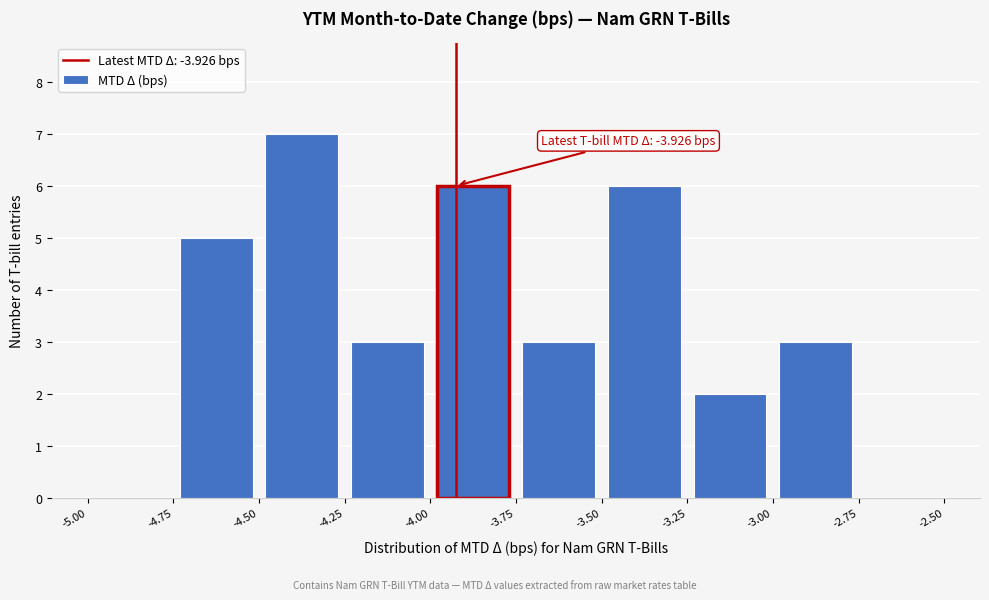

Over which range of the x-axis is the bar tallest?

-4.50 to -4.25